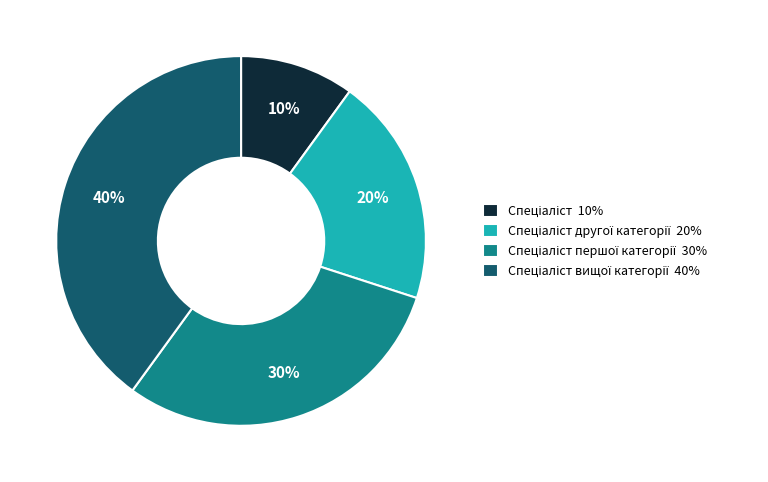

To the nearest percent, what is the difference between the largest and smallest slice percentages?

30%